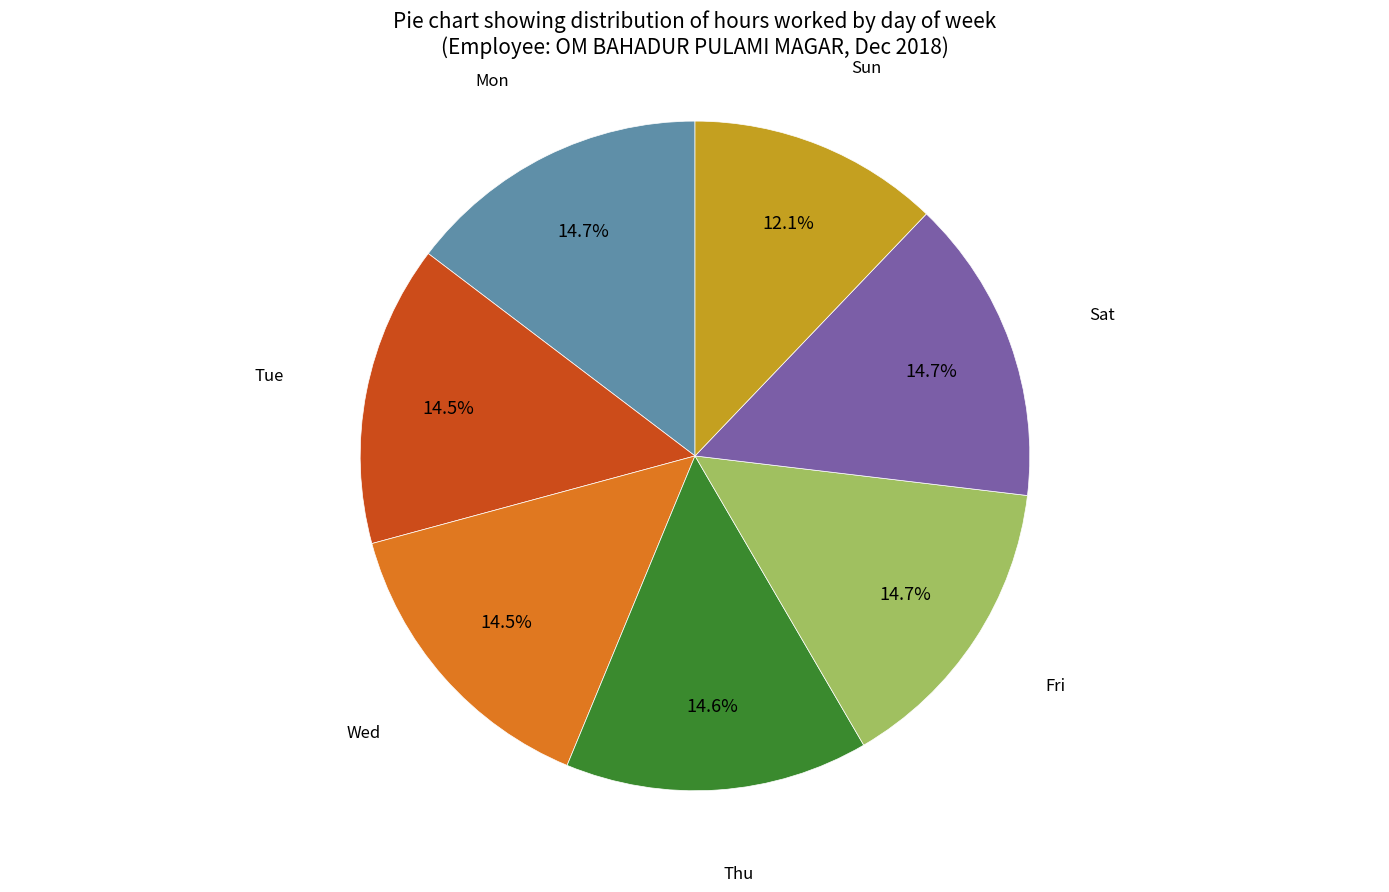

Approximately how many times larger is the value at Fri compared to Mon?

1.0